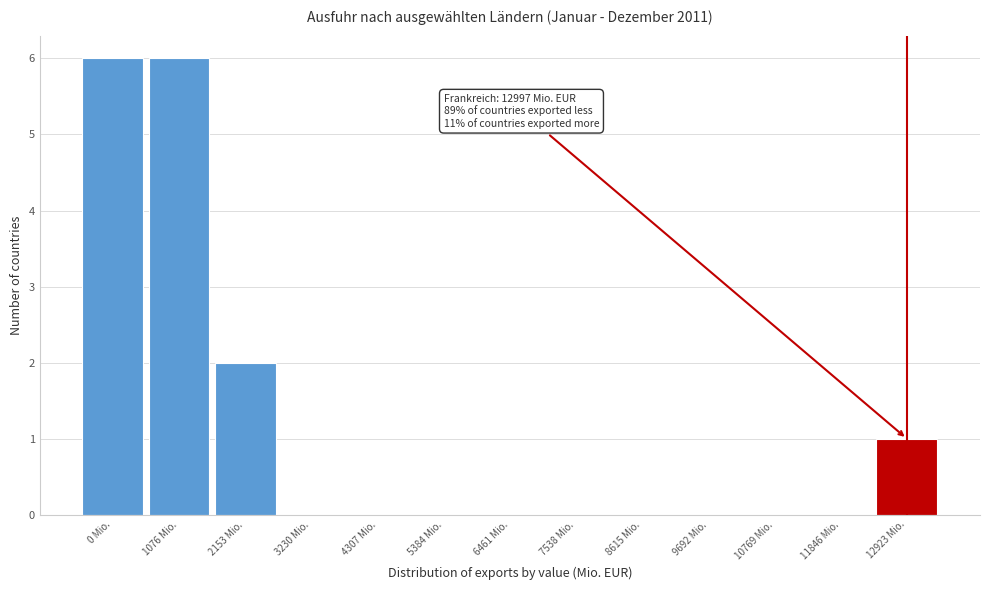

Reading right to left, list all the values displayed in this chart.

12923 Mio.=1	11846 Mio.=0	10769 Mio.=0	9692 Mio.=0	8615 Mio.=0	7538 Mio.=0	6461 Mio.=0	5384 Mio.=0	4307 Mio.=0	3230 Mio.=0	2153 Mio.=2	1076 Mio.=6	0 Mio.=6